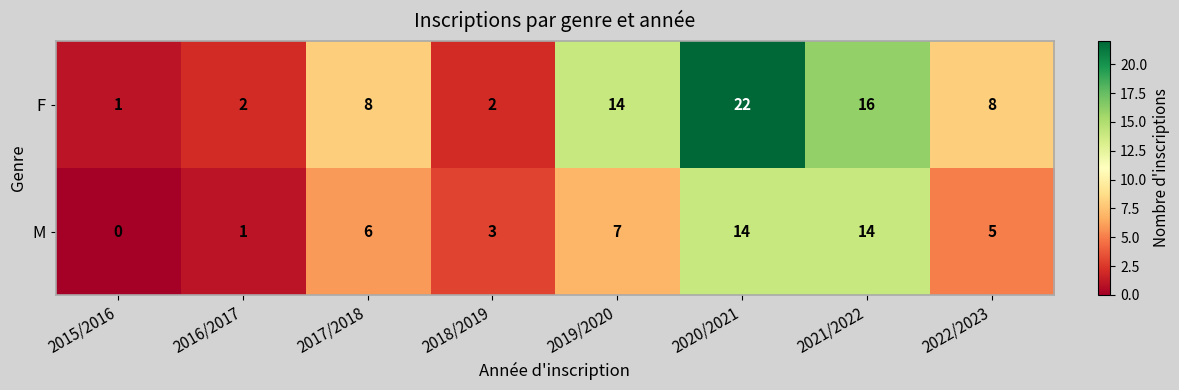

At which label is M closest to 7?

2019/2020